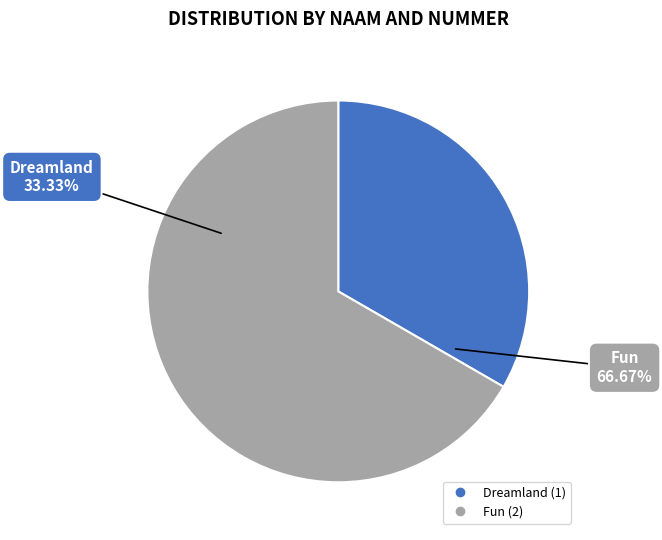

Which has a higher value, Fun or Dreamland?

Fun